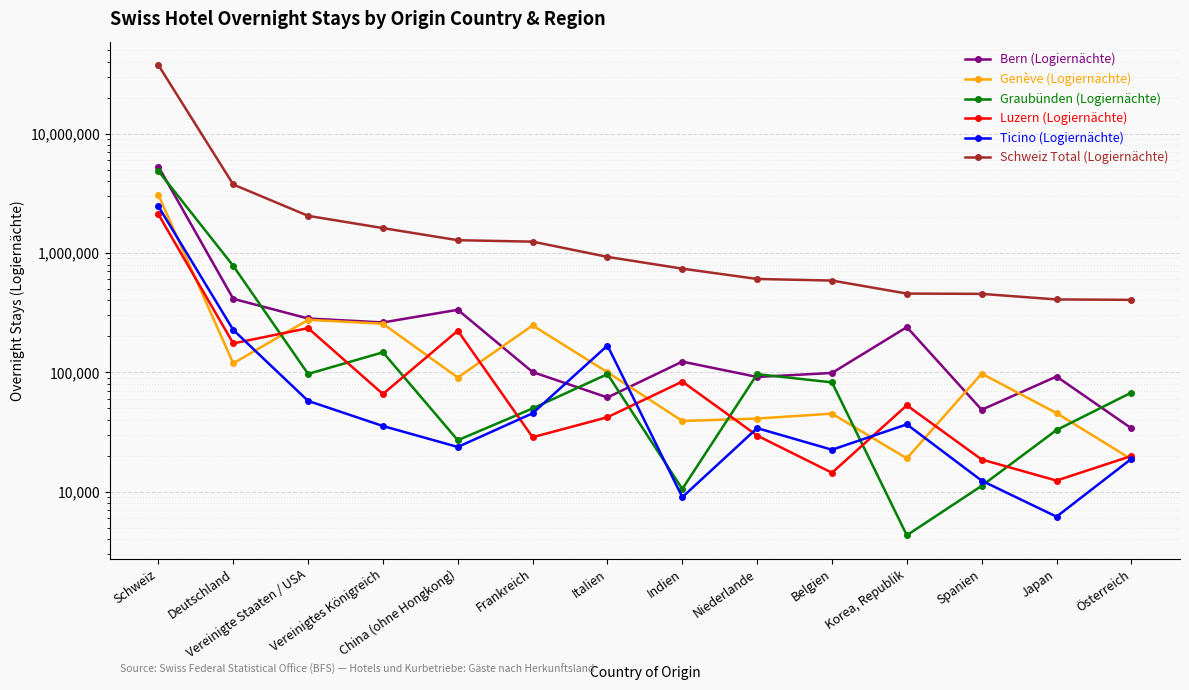

What is the lowest value of the Ticino (Logiernächte) series?

6189